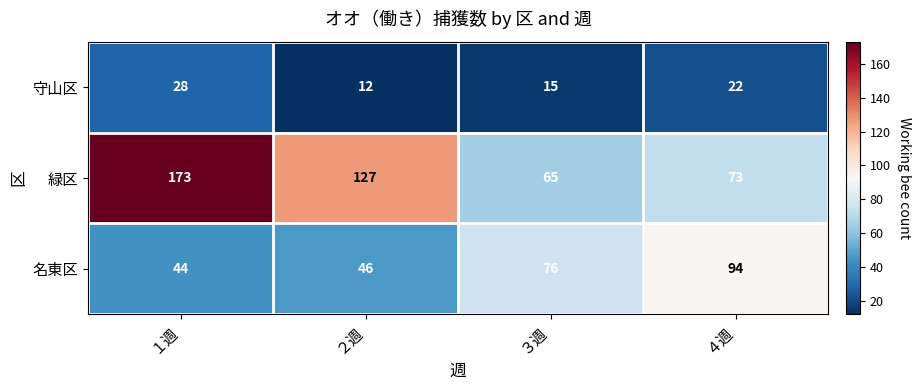

What is the difference between the 緑区 values at ４週 and １週?

100